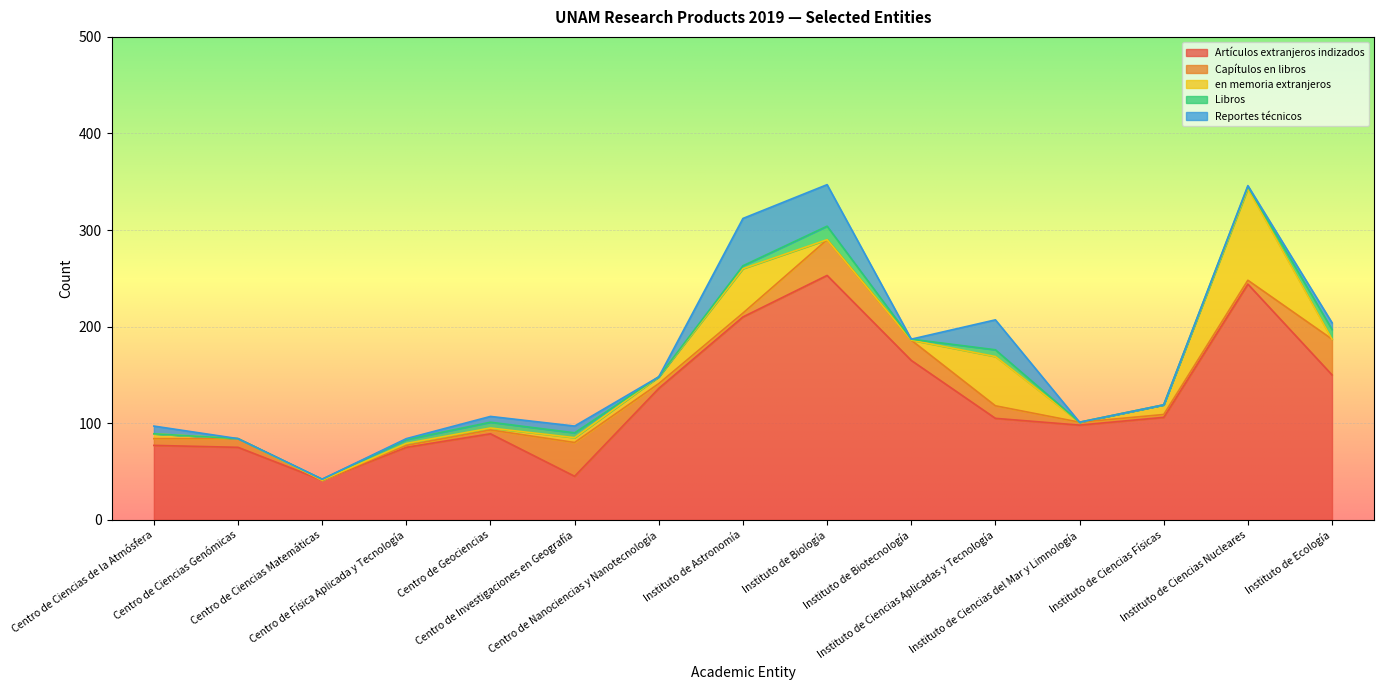

What is the sum of the en memoria extranjeros values at Instituto de Biología and Instituto de Ciencias Físicas?

10